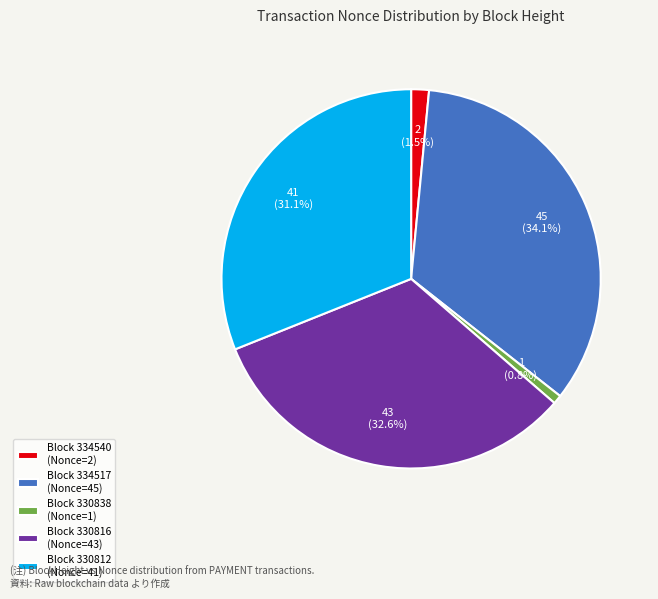

Which has a higher value, Block 334517 (Nonce=45) or Block 330816 (Nonce=43)?

Block 334517 (Nonce=45)